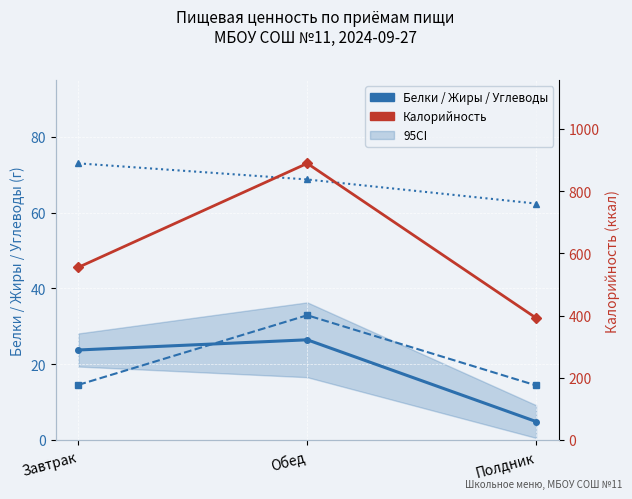

What is the difference between the highest and lowest values at Полдник?

387.1